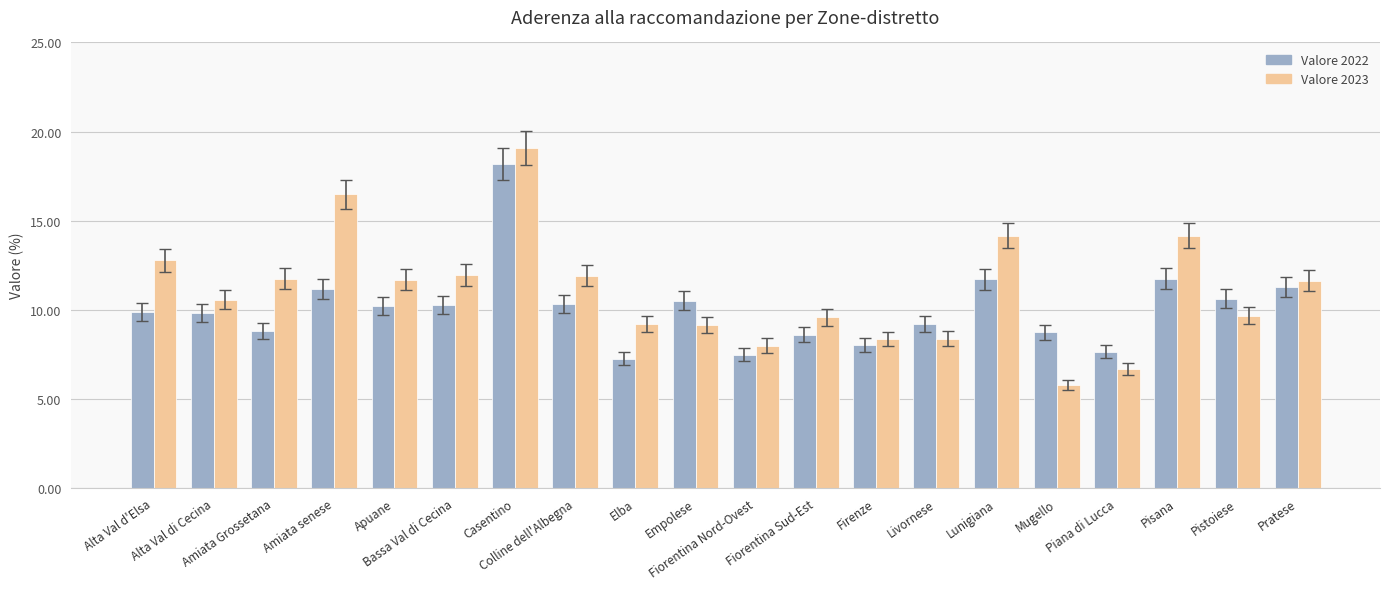

What is the difference between the maximum and minimum values in the Valore 2022 series?

10.9